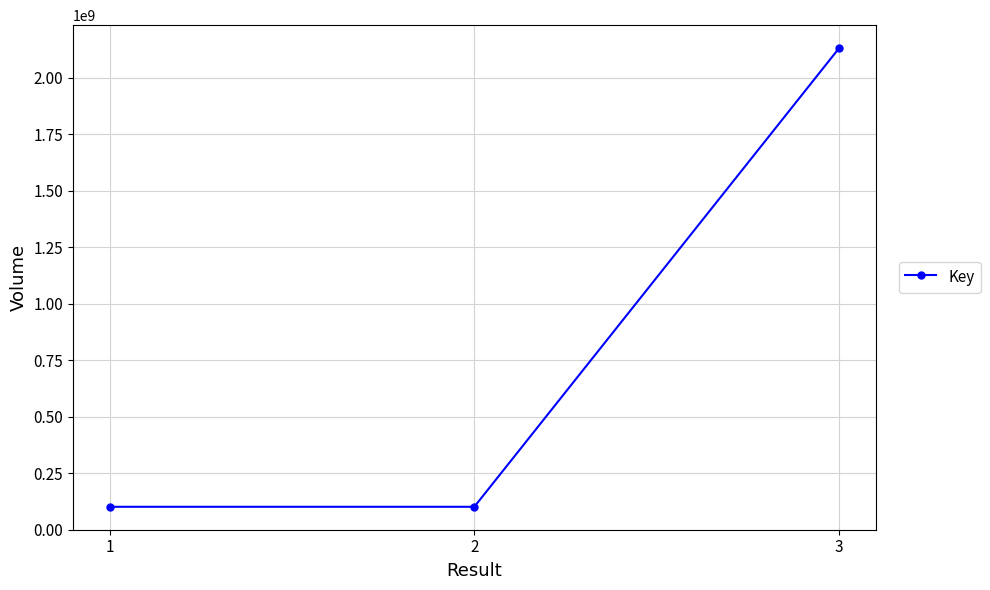

How many values are below 100674081?

1